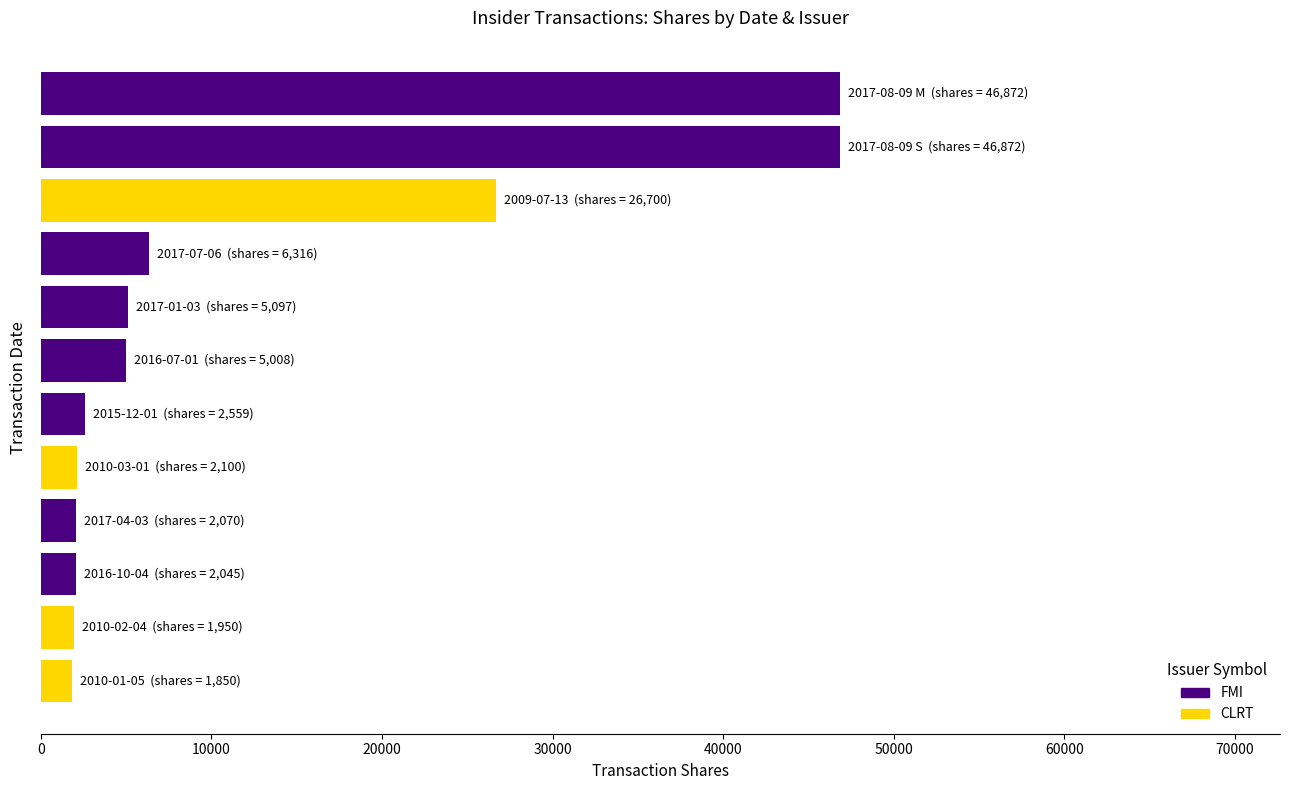

What is the maximum value for FMI?

46872